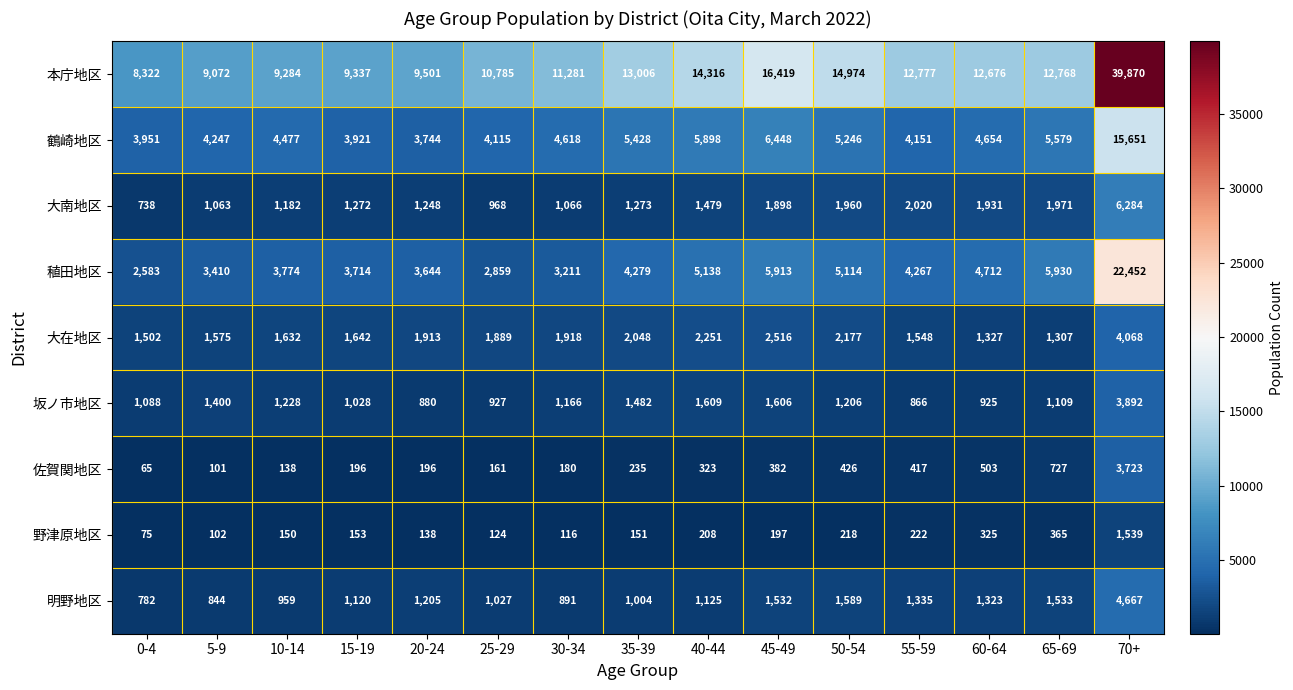

What is the difference between the 佐賀関地区 values at 5-9 and 60-64?

402